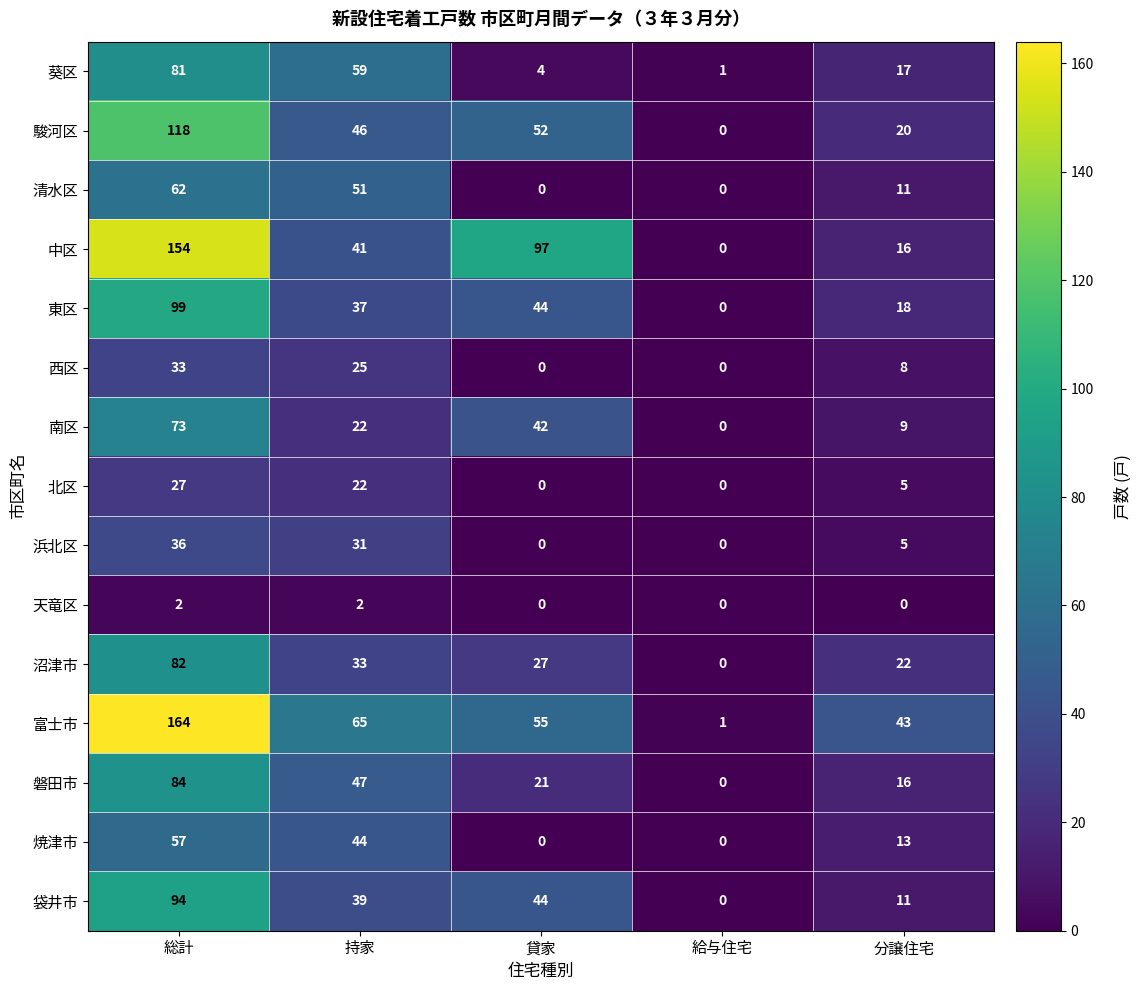

How many series are shown in this chart?

15